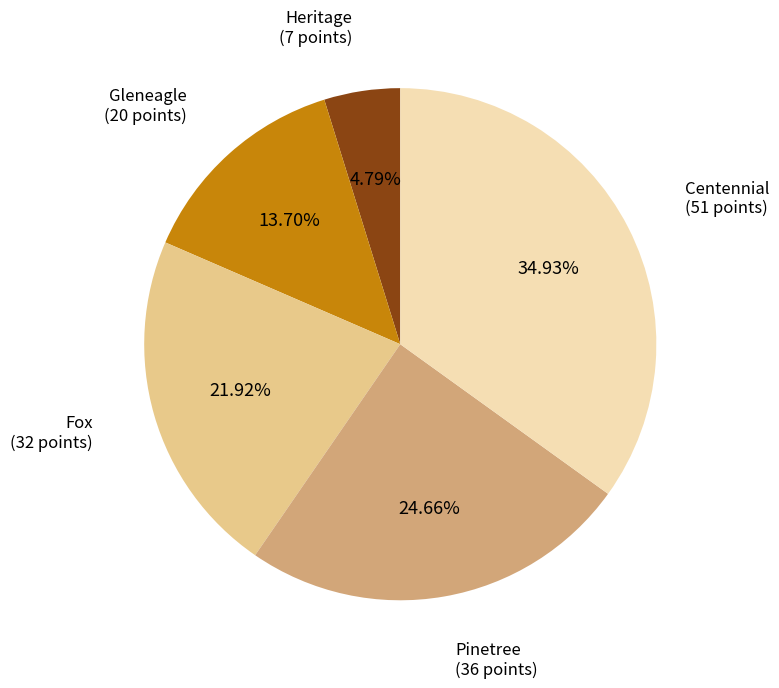

Is there a majority slice in this chart?

No